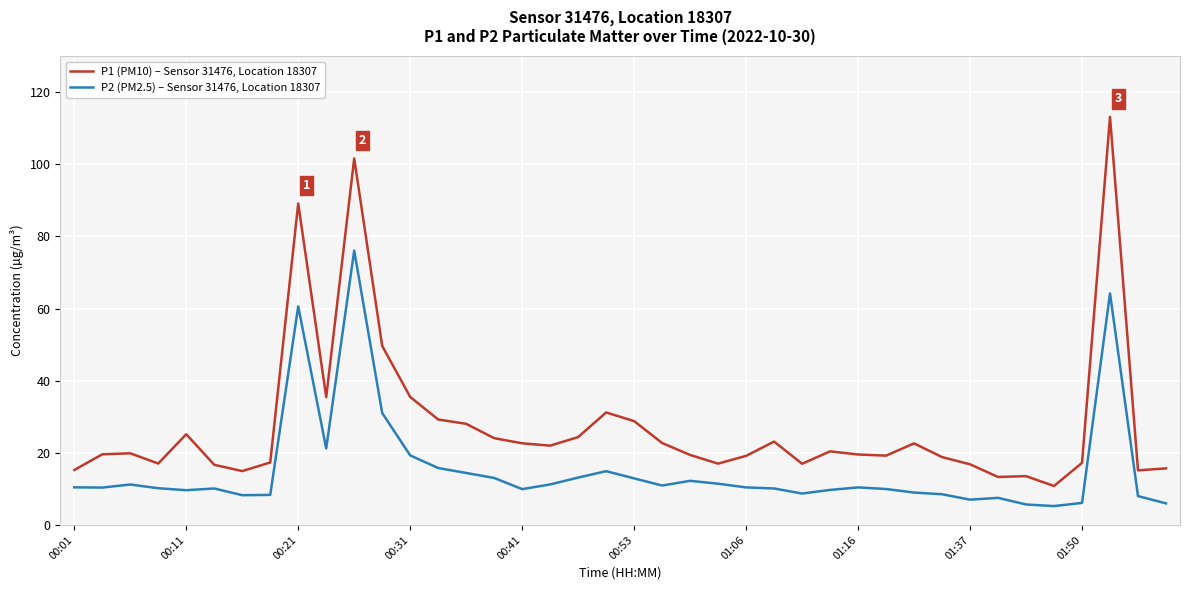

List the series in order of their peak value, highest first.

P1 (PM10) – Sensor 31476, Location 18307, P2 (PM2.5) – Sensor 31476, Location 18307